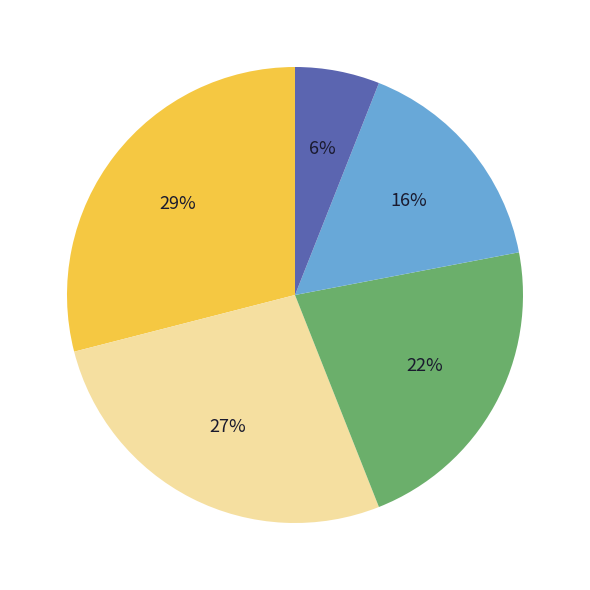

To the nearest percent, what is the difference between the largest and smallest slice percentages?

23%